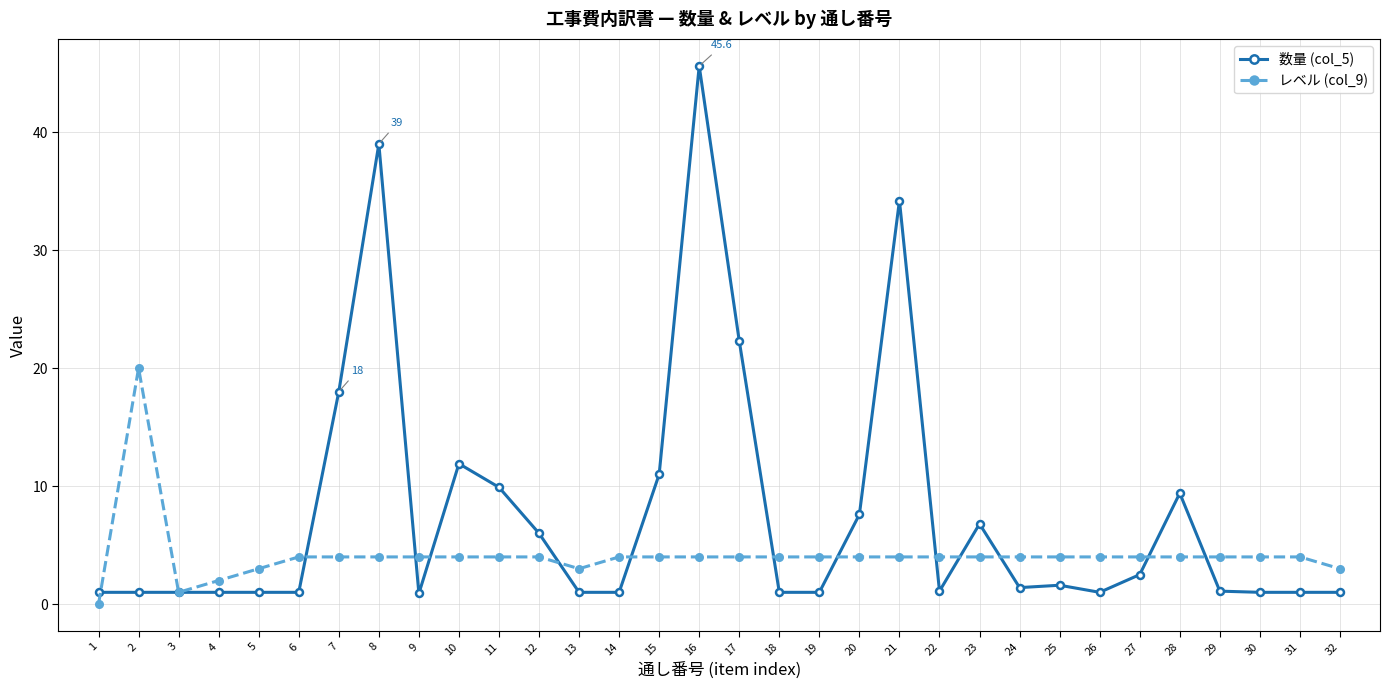

What are all the series names shown in the legend?

数量 (col_5), レベル (col_9)